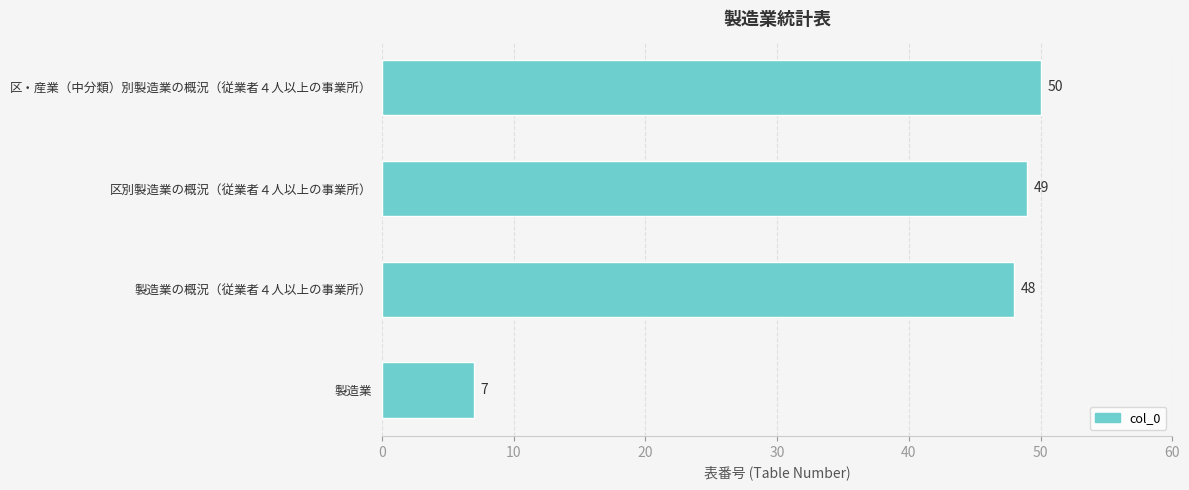

What is the change in value from 製造業 to 区・産業（中分類）別製造業の概況（従業者４人以上の事業所）?

+43